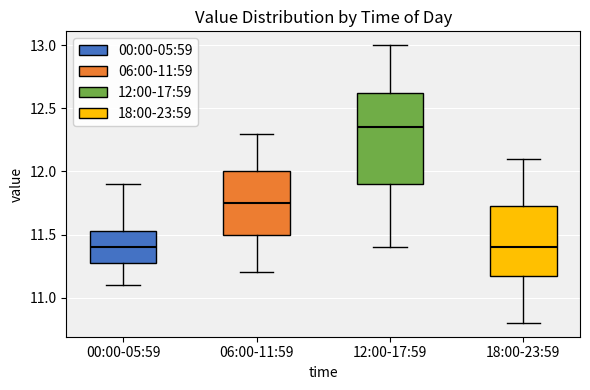

Which box is the tallest, from its lower edge to its upper edge?

12:00-17:59